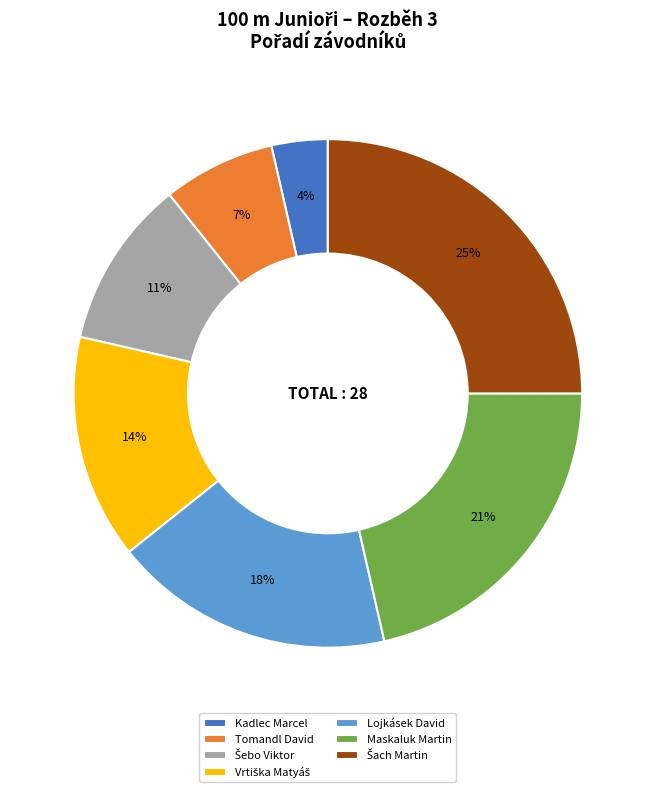

Which slice is the smallest?

Kadlec Marcel